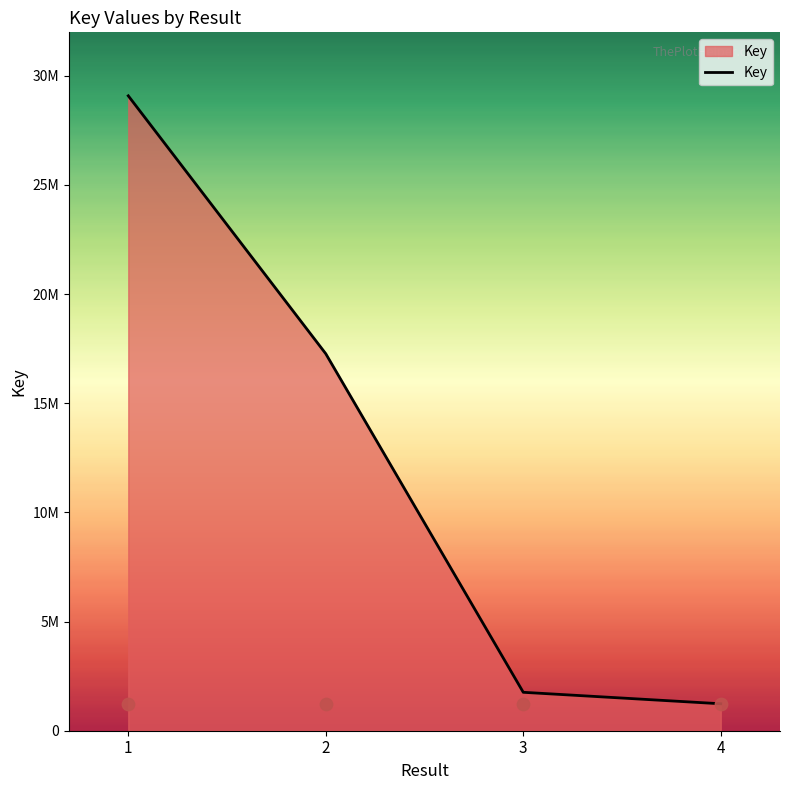

Between 4 and 2, which is larger?

2